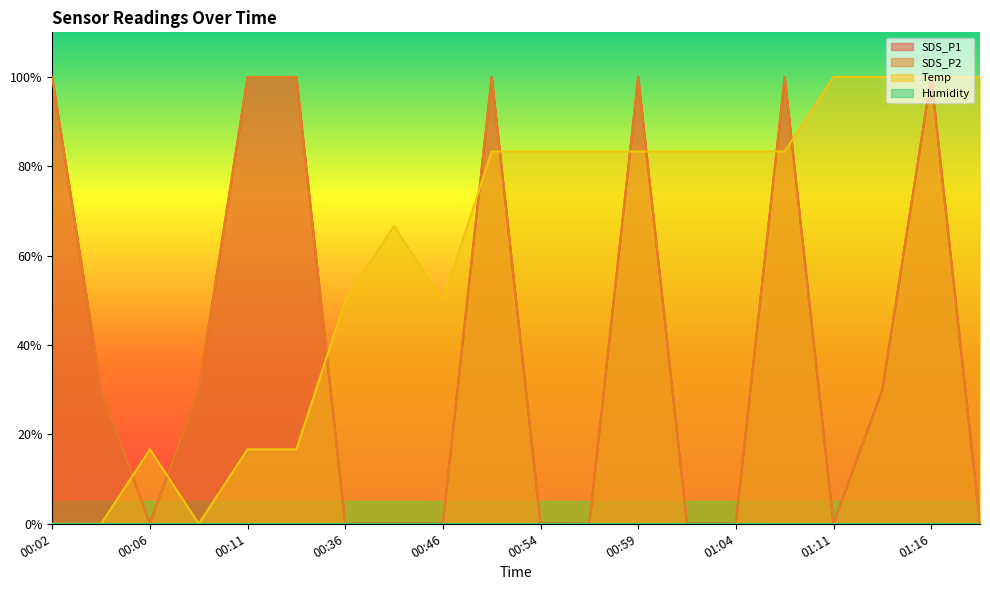

Does the chart display data point markers on the line(s)?

No